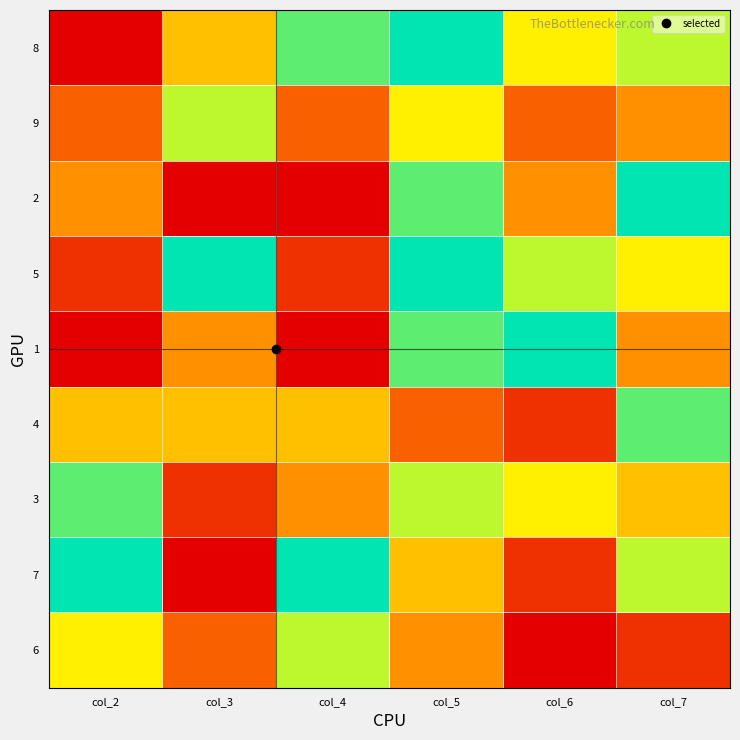

Reading left to right, transcribe all the data shown in this chart.

8: col_2=1	col_3=5	col_4=8	col_5=9	col_6=6	col_7=7
9: col_2=3	col_3=7	col_4=3	col_5=6	col_6=3	col_7=4
2: col_2=4	col_3=1	col_4=1	col_5=8	col_6=4	col_7=9
5: col_2=2	col_3=9	col_4=2	col_5=9	col_6=7	col_7=6
1: col_2=1	col_3=4	col_4=1	col_5=8	col_6=9	col_7=4
4: col_2=5	col_3=5	col_4=5	col_5=3	col_6=2	col_7=8
3: col_2=8	col_3=2	col_4=4	col_5=7	col_6=6	col_7=5
7: col_2=9	col_3=1	col_4=9	col_5=5	col_6=2	col_7=7
6: col_2=6	col_3=3	col_4=7	col_5=4	col_6=1	col_7=2